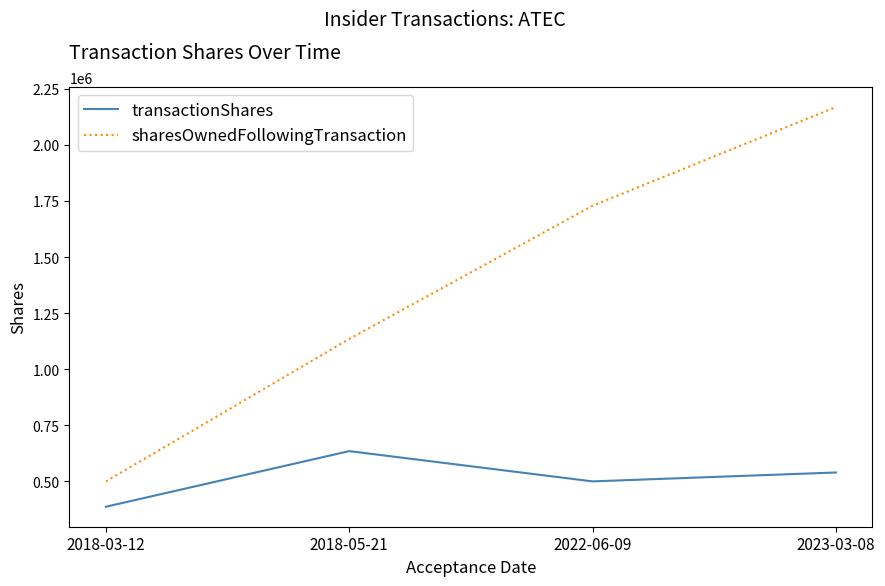

How many transactionShares values are between 500000 and 634921?

3